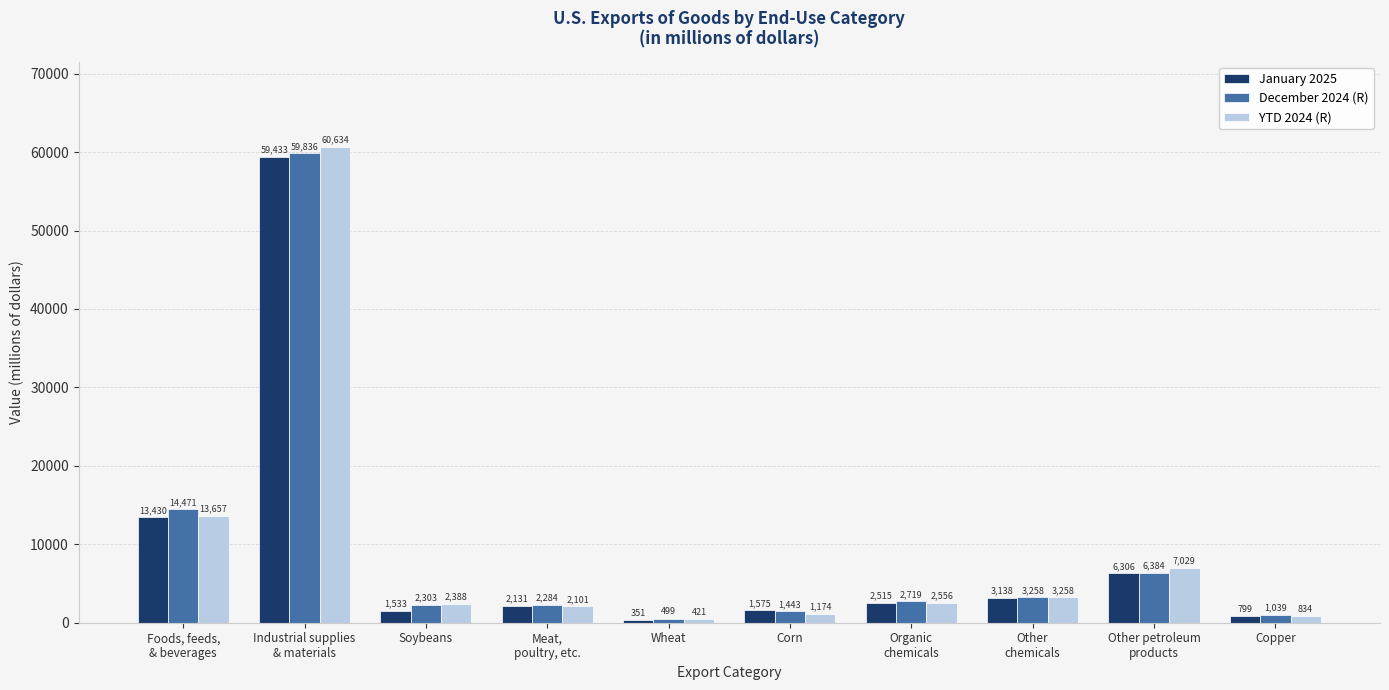

What is the difference between the January 2025 values at Soybeans and Other
chemicals?

1605